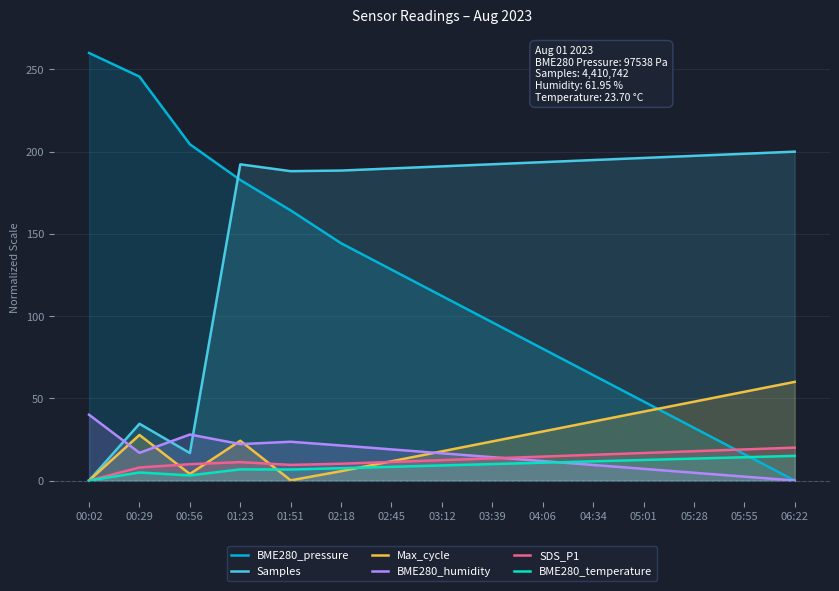

What is the sum of all SDS_P1 values?

189.7